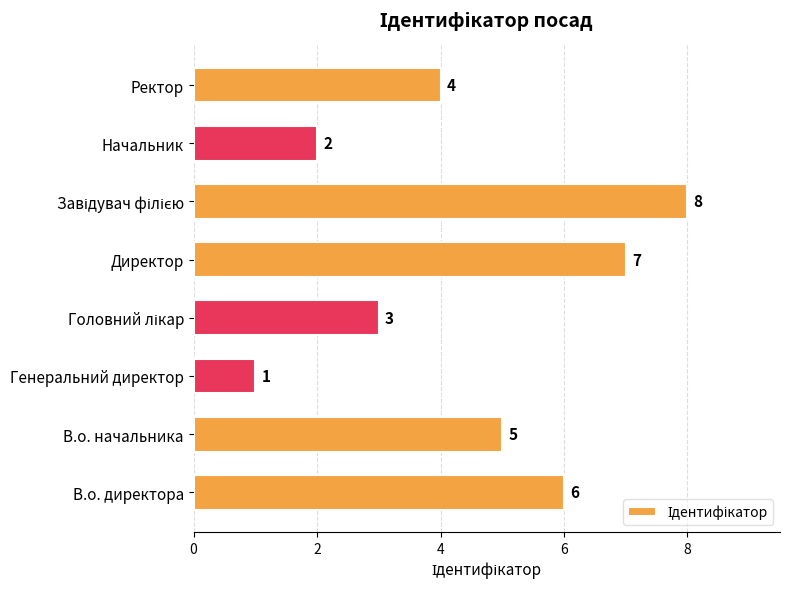

What is the difference between the maximum and minimum values?

7